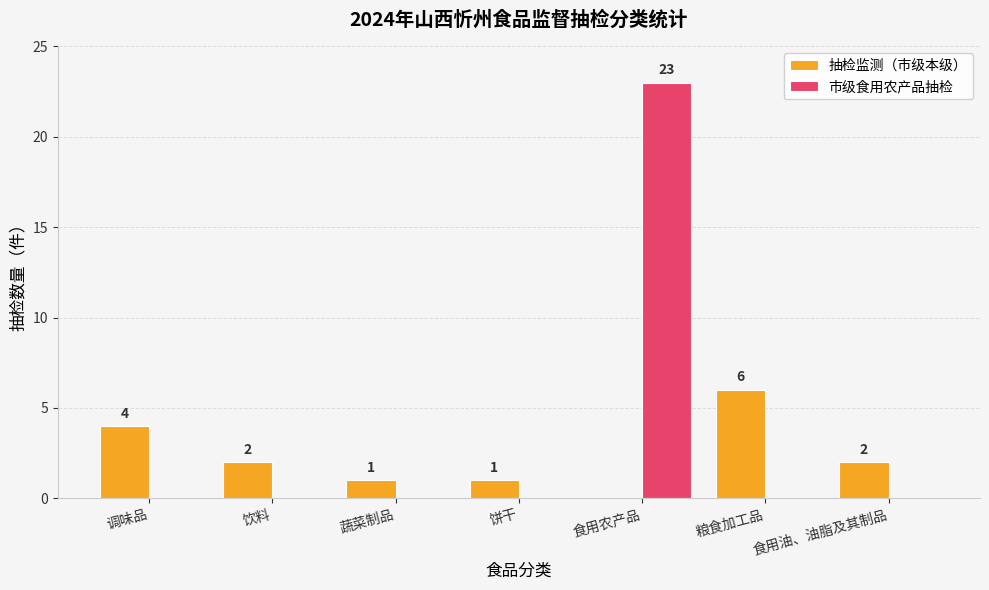

Reading right to left, list all the values displayed in this chart.

抽检监测（市级本级）: 食用油、油脂及其制品=2	粮食加工品=6	食用农产品=0	饼干=1	蔬菜制品=1	饮料=2	调味品=4
市级食用农产品抽检: 食用油、油脂及其制品=0	粮食加工品=0	食用农产品=23	饼干=0	蔬菜制品=0	饮料=0	调味品=0